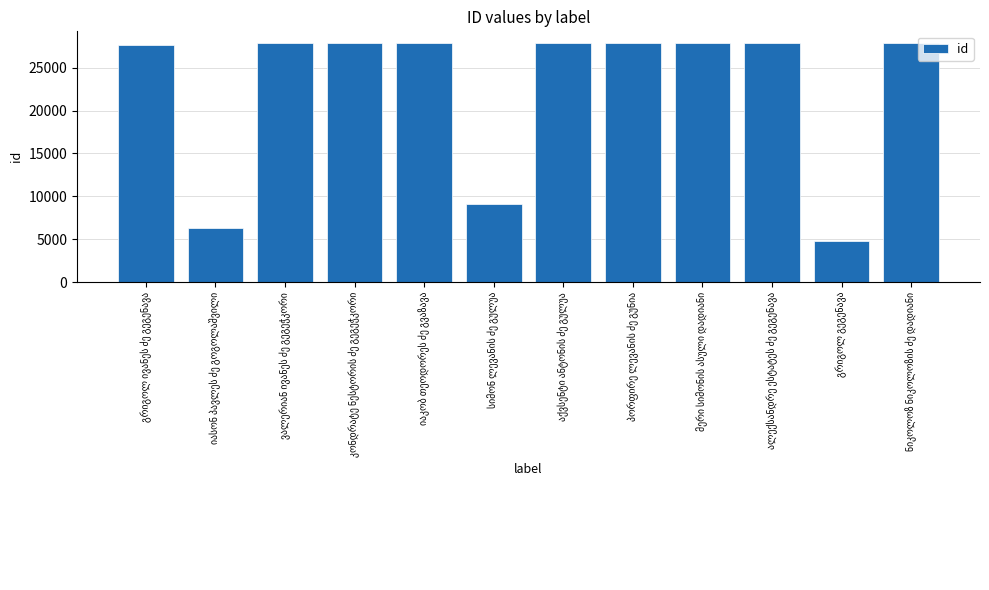

What is the value of the 9th bar from the left?

27831